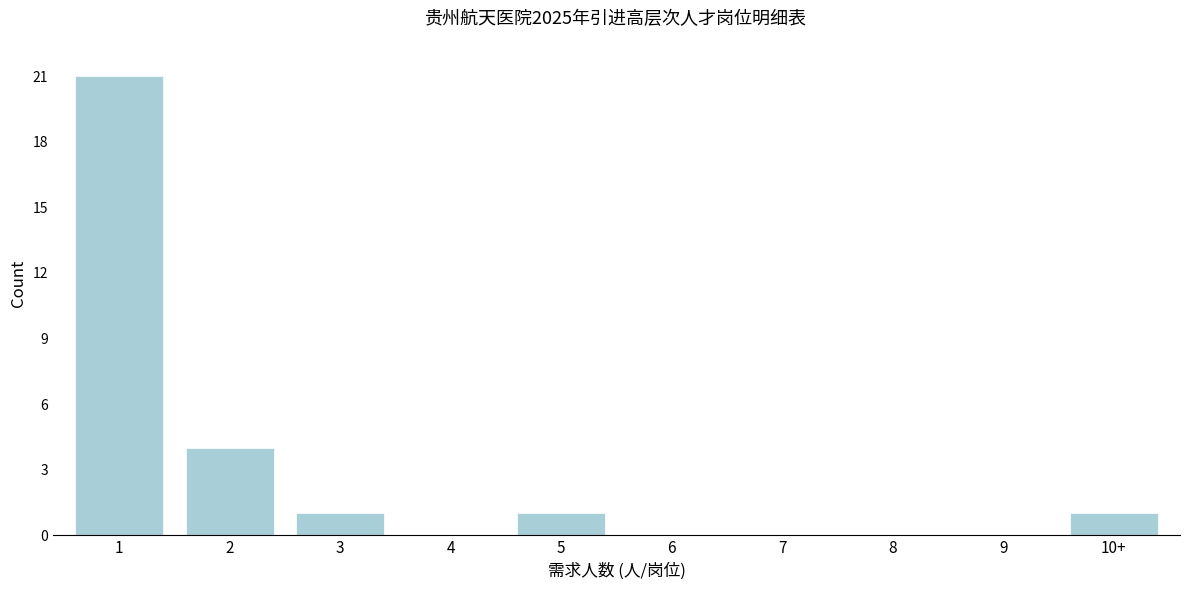

Reading left to right, list all the values displayed in this chart.

1=21	2=4	3=1	4=0	5=1	6=0	7=0	8=0	9=0	10+=1